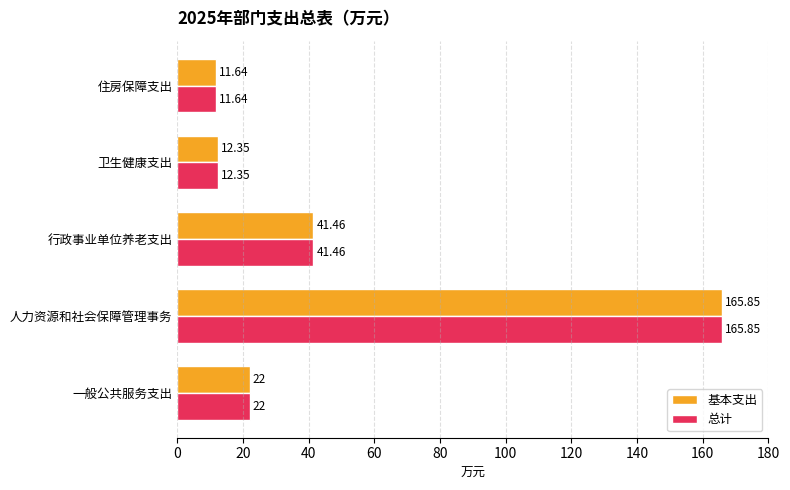

Which label corresponds to the largest value in the chart?

人力资源和社会保障管理事务